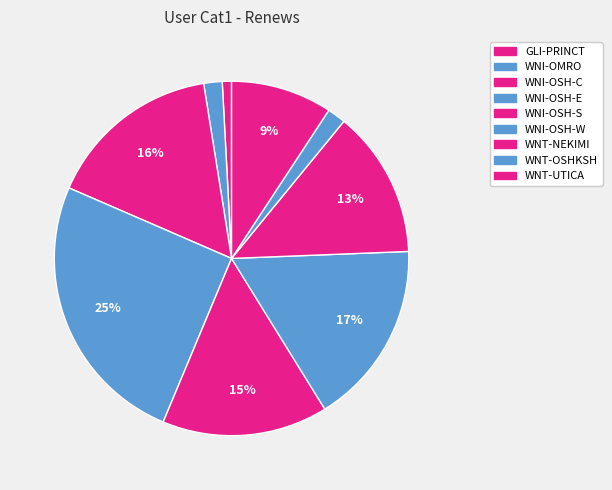

Do WNI-OSH-W and WNI-OSH-S together represent more than half of the pie?

No